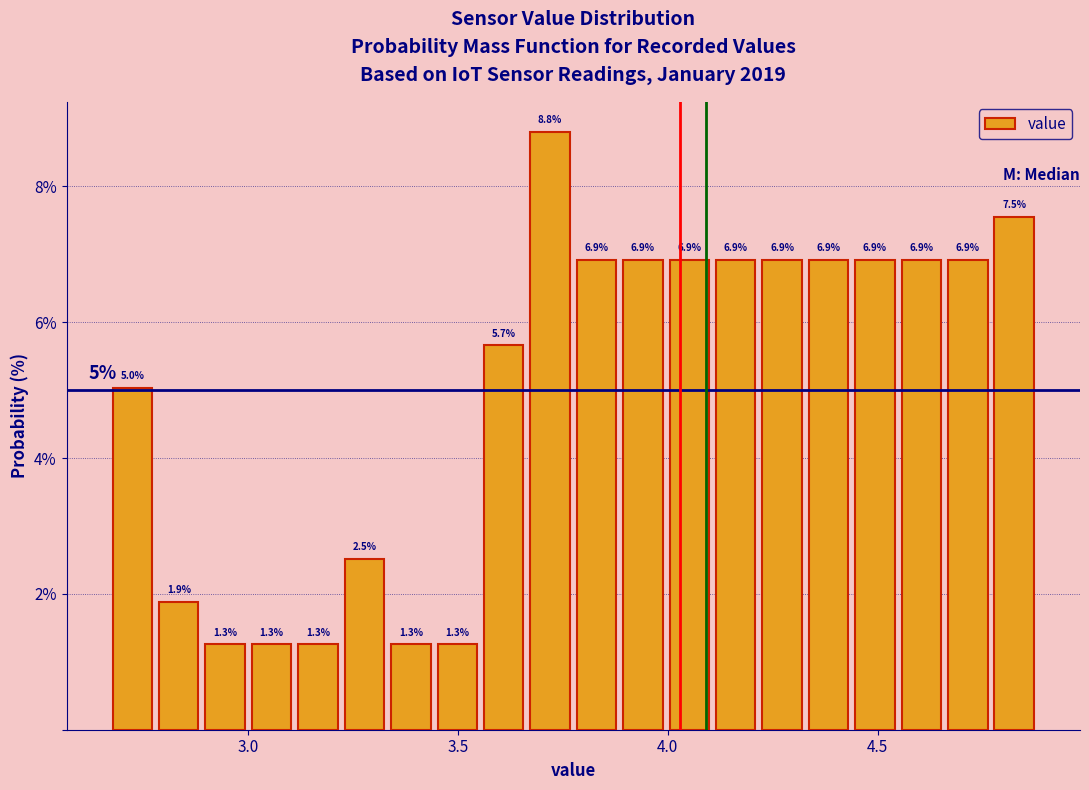

Around what value on the x-axis is the tallest bar? Give the approximate position of its centre, as read against the axis.

3.70